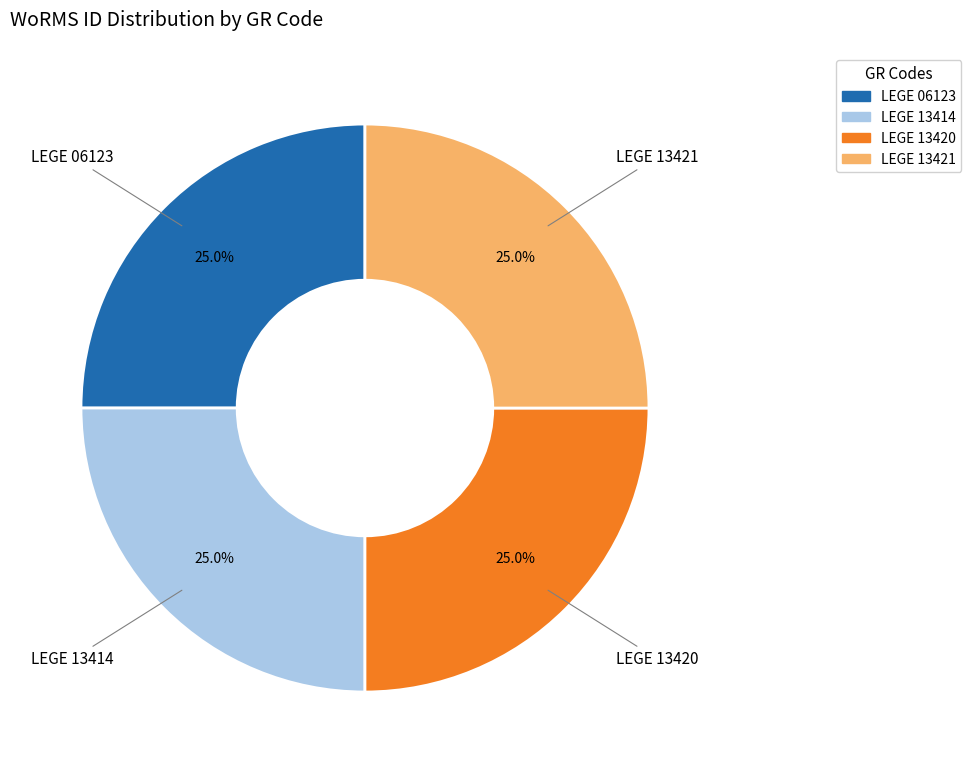

What percentage is NOT represented by LEGE 13421?

75.0%